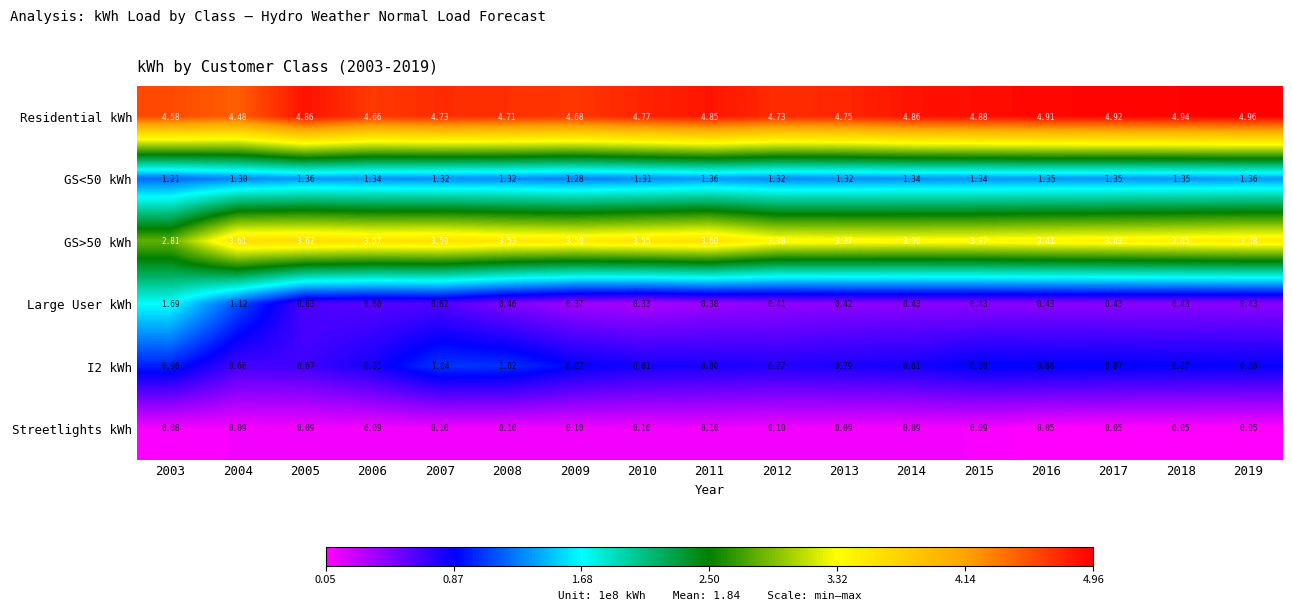

Which series changed the most between 2003 and 2014?

Large User kWh